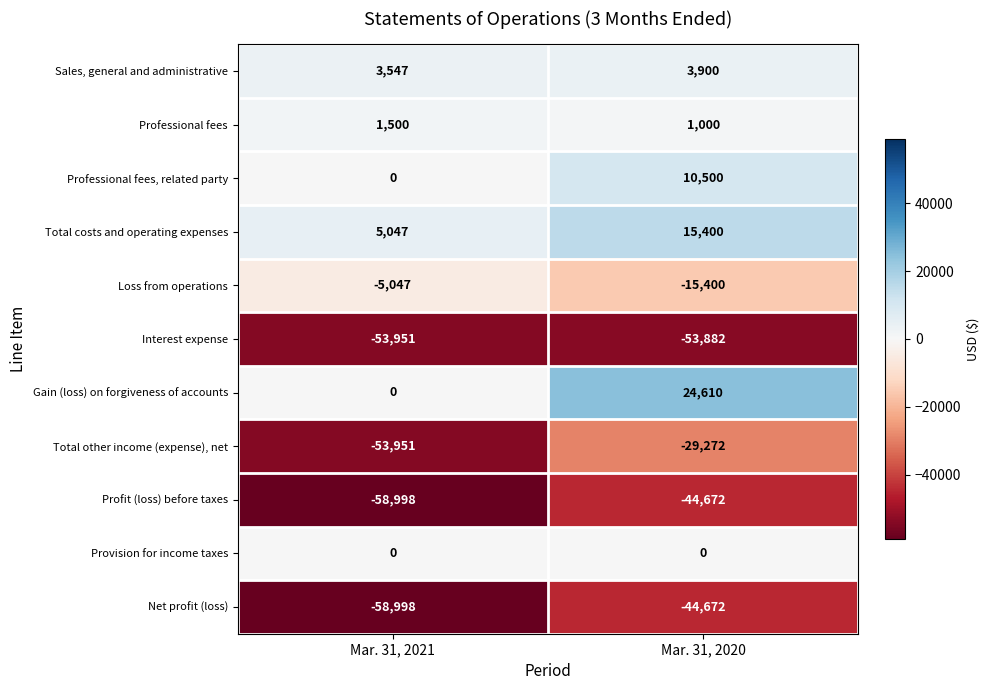

At which label is Total costs and operating expenses closest to 10223?

Mar. 31, 2021